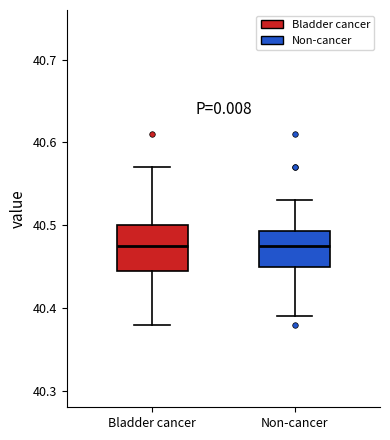

Comparing the boxes themselves (not the whiskers), which one is the tallest?

Bladder cancer